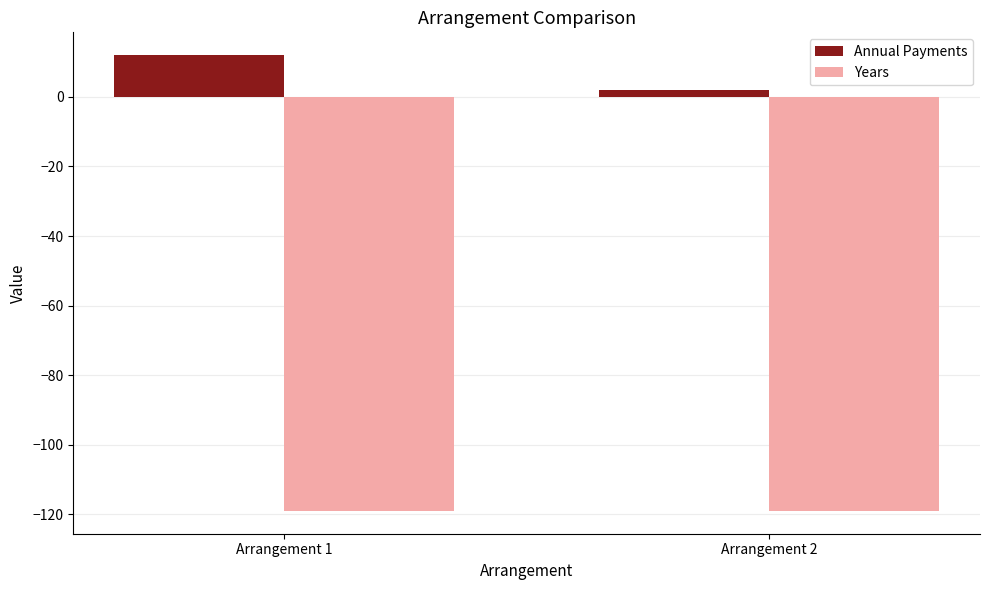

Is the value of Years at Arrangement 1 greater than the value of Annual Payments at Arrangement 1?

No